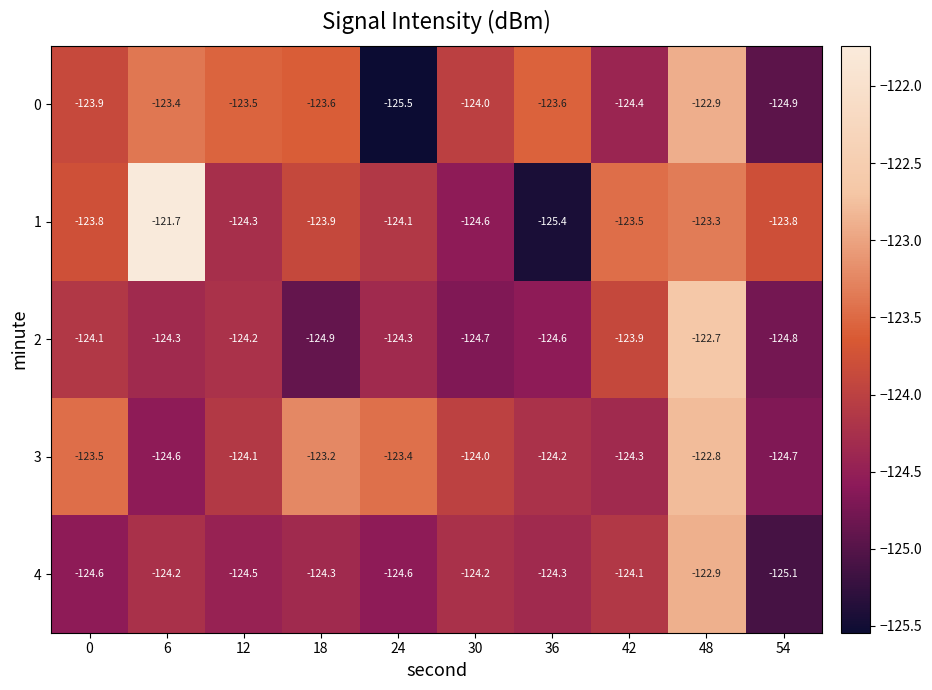

Where does the 4 series first go above -124?

48